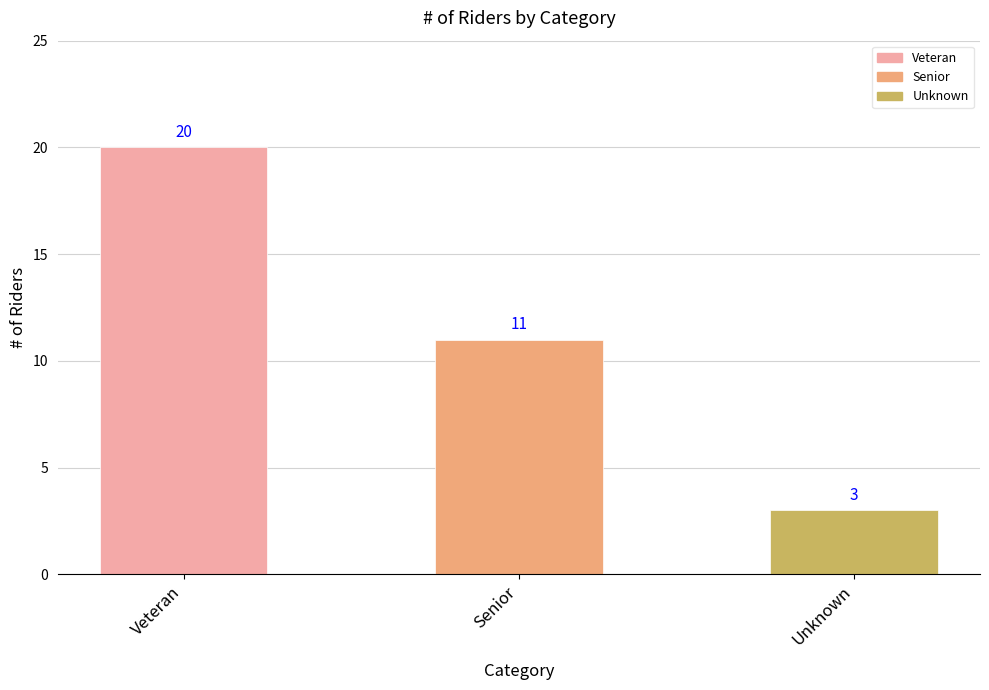

Reading right to left, transcribe all the data shown in this chart.

3	11	20